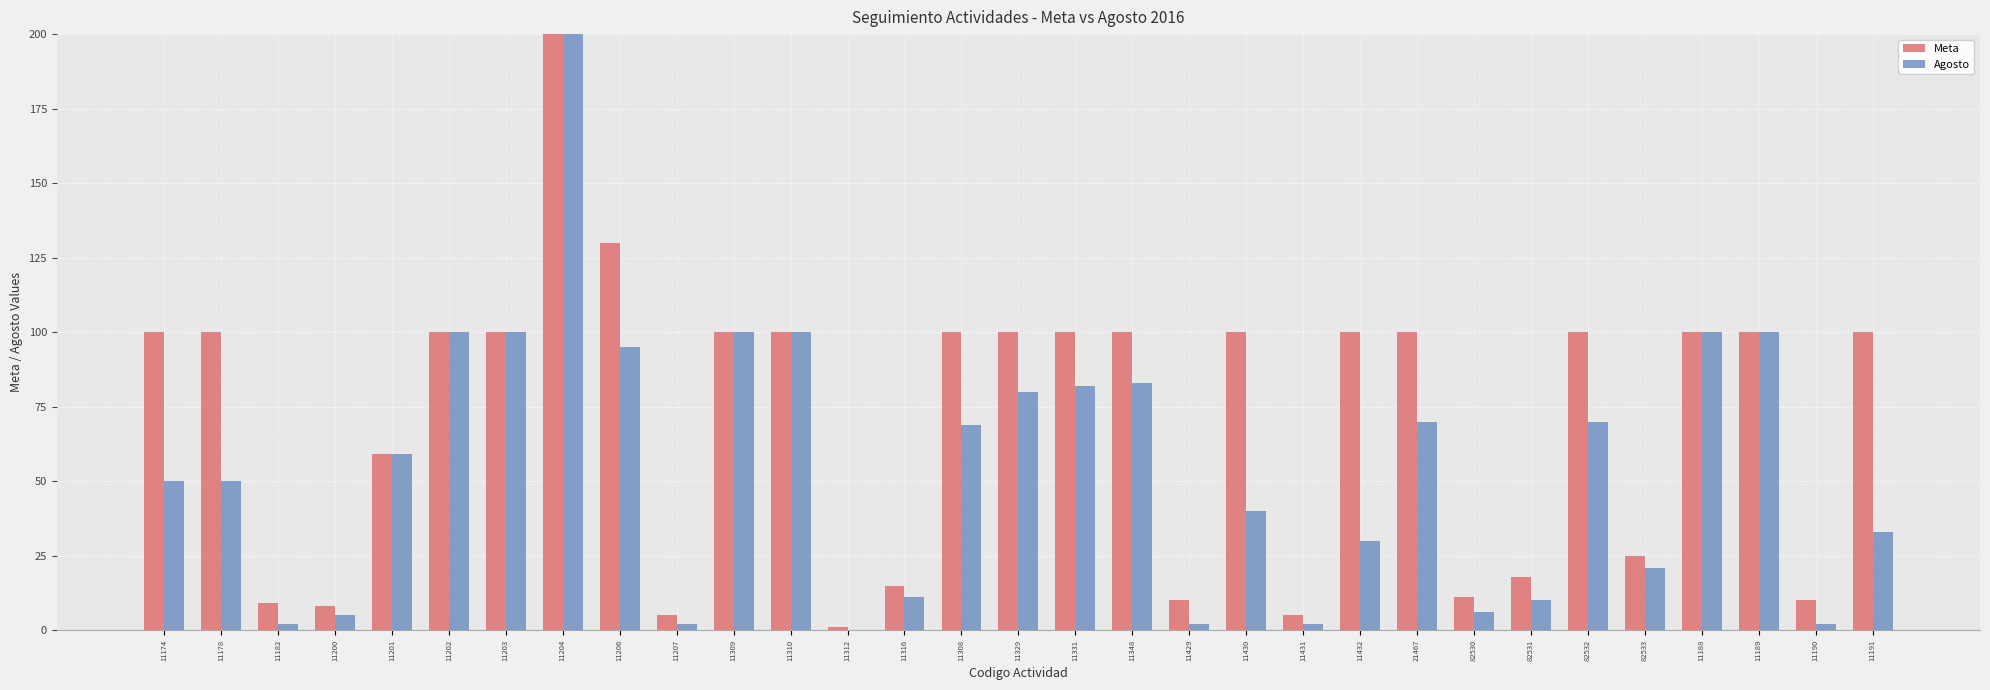

Does the chart contain stacked bars?

No